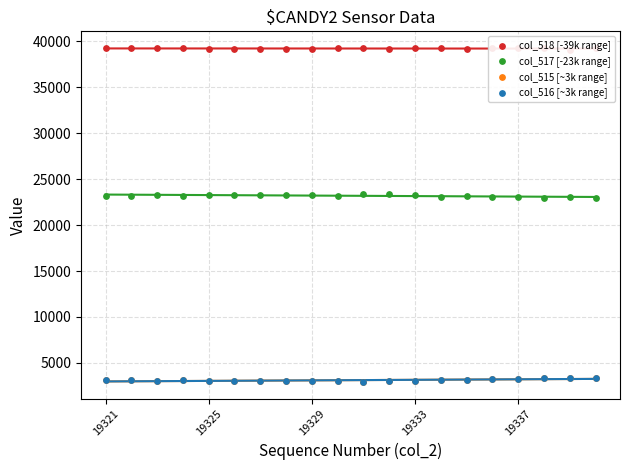

Is the value of col_518 [-39k range] at 19337 greater than the value of col_517 [-23k range] at 9?

Yes